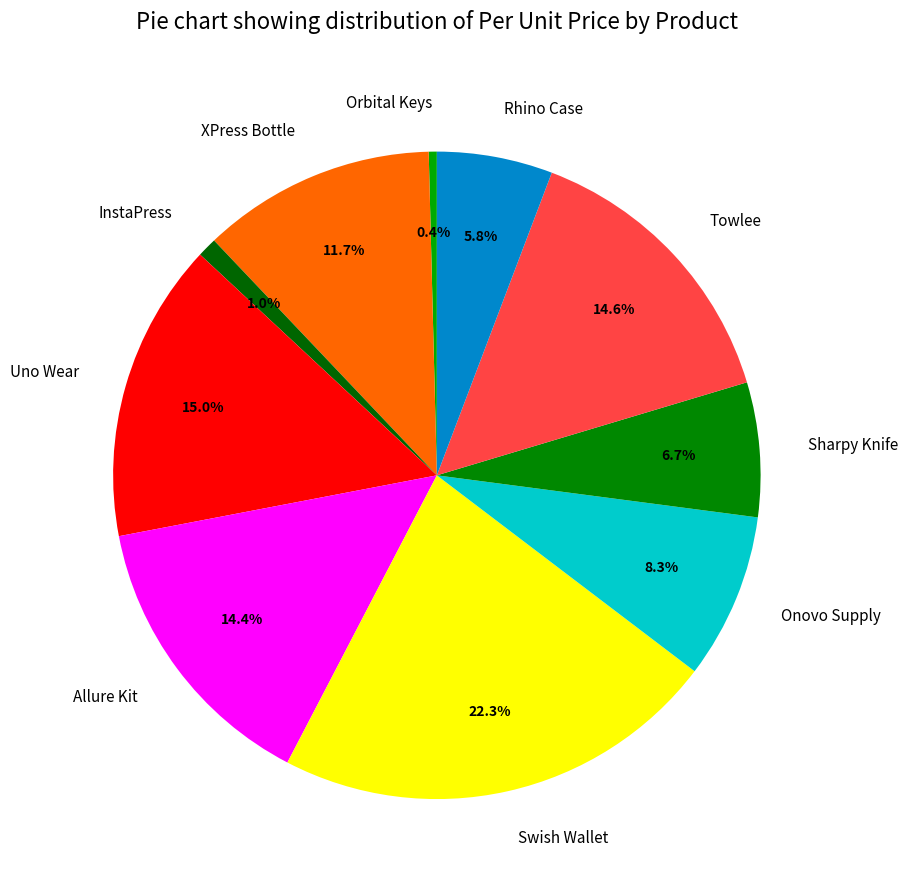

What percentage do Orbital Keys and XPress Bottle together represent?

12.1%